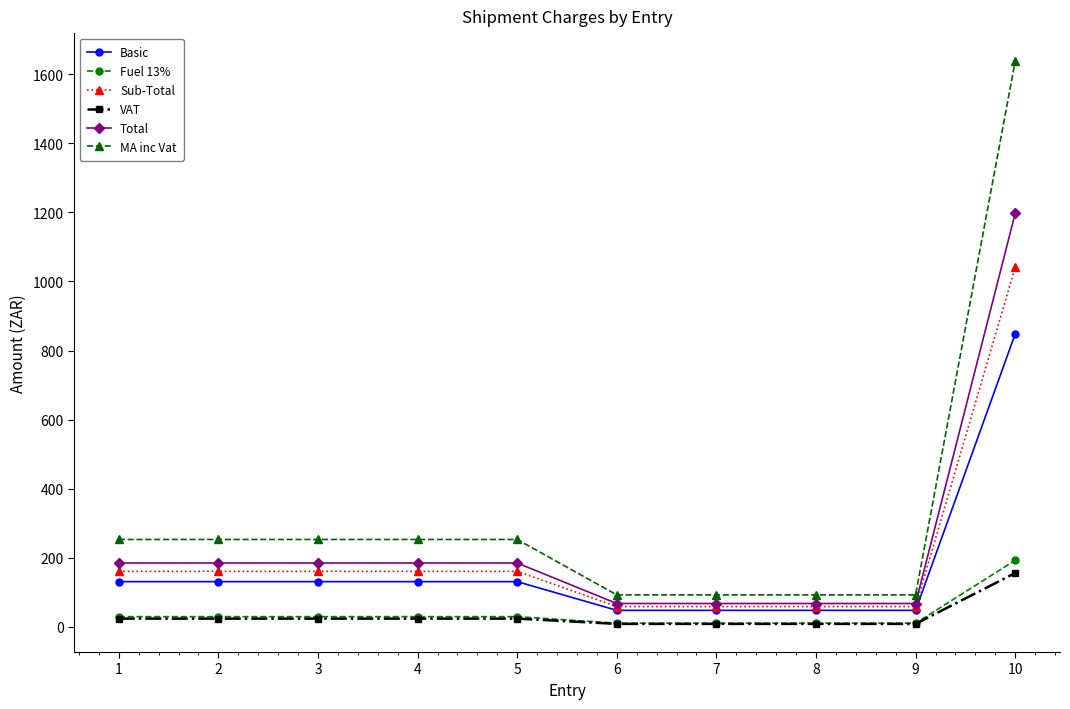

What is the sum of the MA inc Vat values at 4 and 9?

346.0